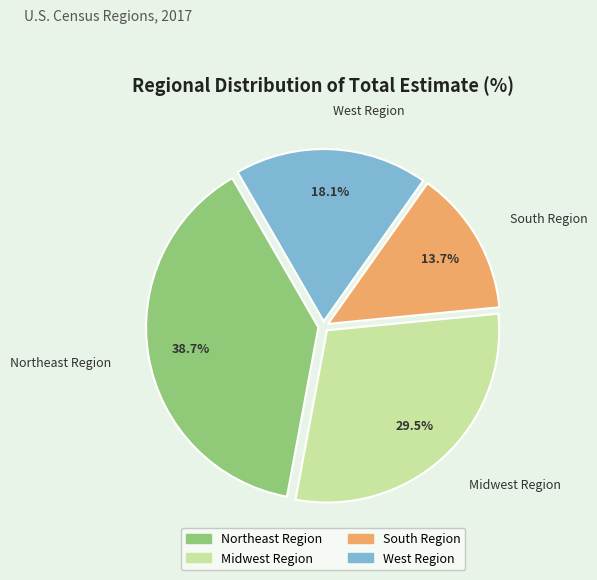

Combined, what portion of the pie is West Region and South Region?

31.8%